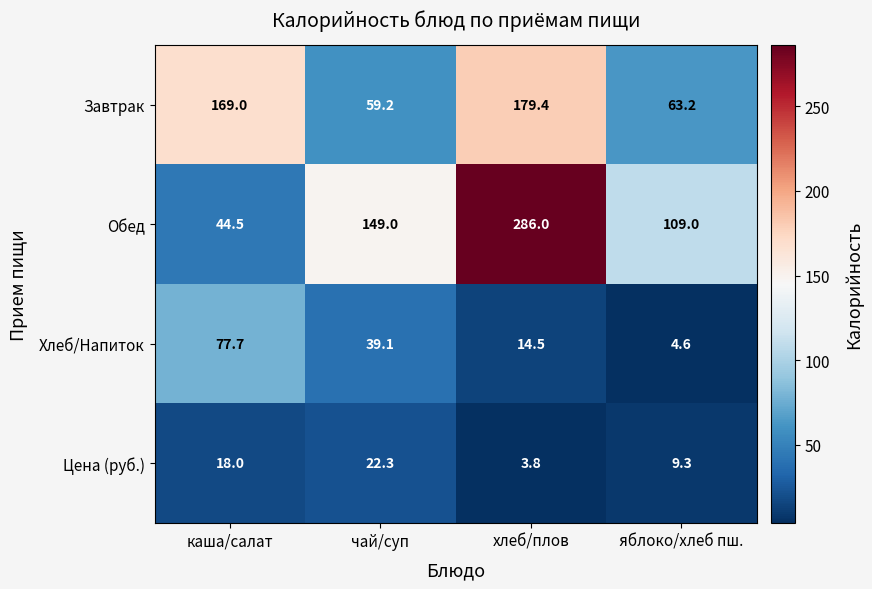

What is the approximate value of Хлеб/Напиток at яблоко/хлеб пш.?

4.6